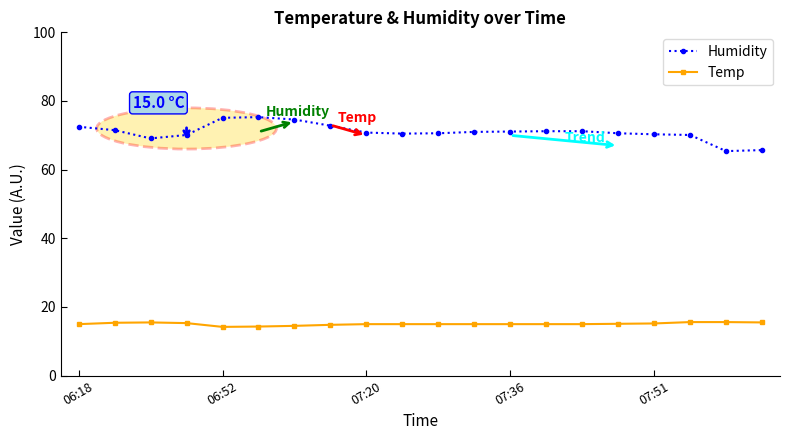

What is the average value of the Humidity series?

71.0